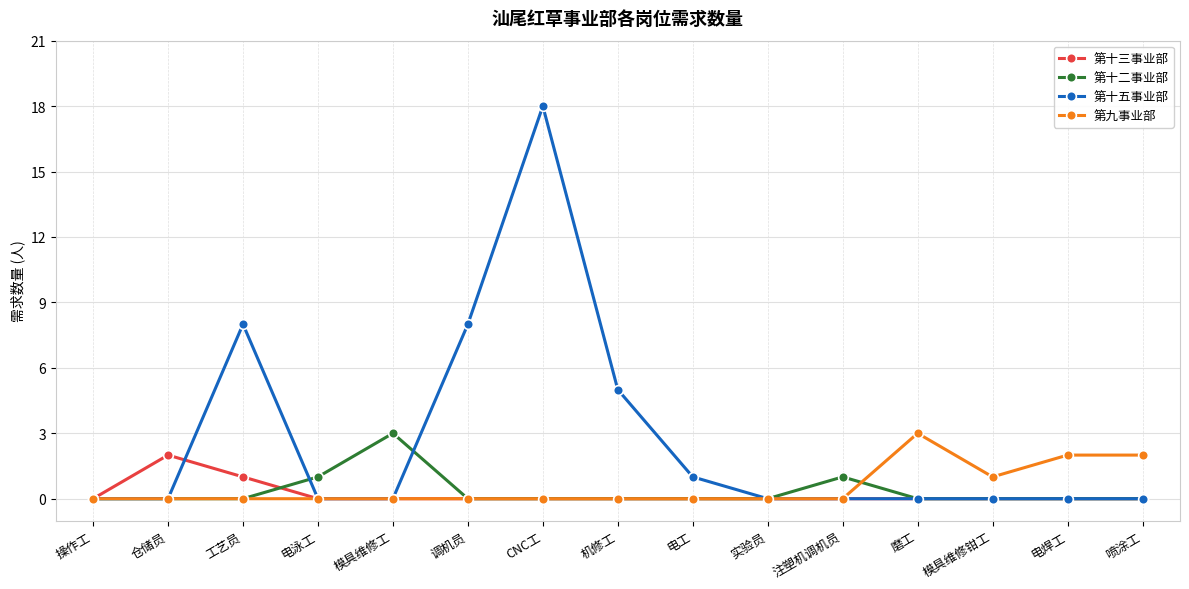

At how many categories does at least one series exceed 14?

1